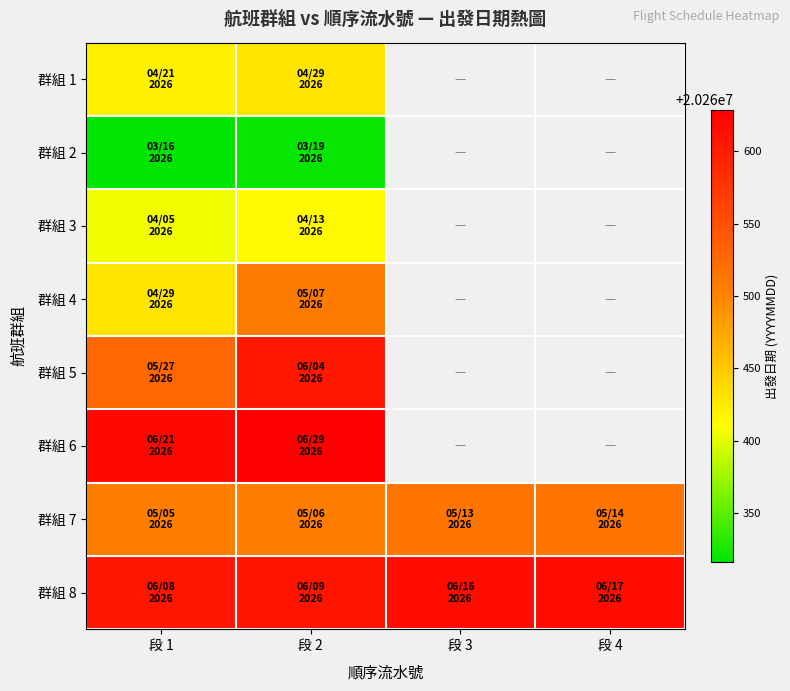

What is the smallest value displayed?

20260316.0